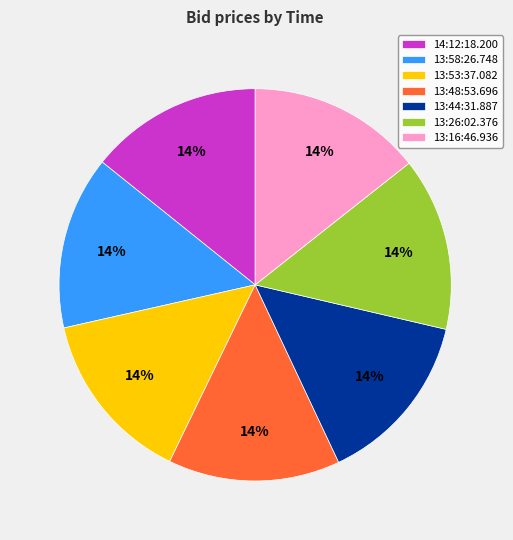

How many segments does this pie chart have?

7